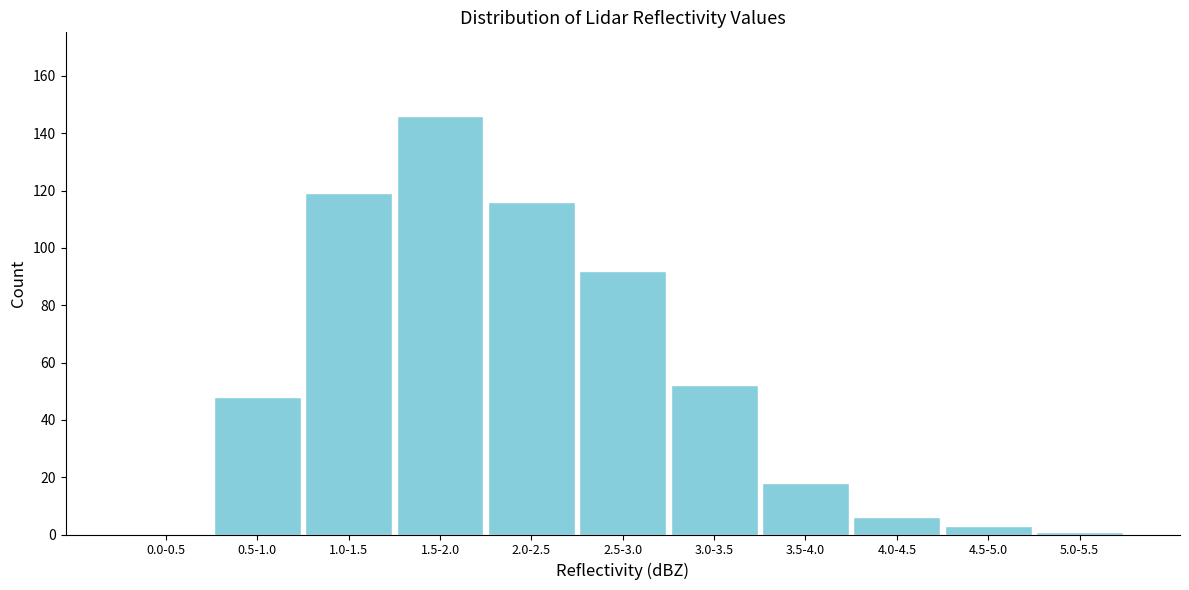

Reading left to right, extract all data points from this chart.

0.0-0.5=0	0.5-1.0=48	1.0-1.5=119	1.5-2.0=146	2.0-2.5=116	2.5-3.0=92	3.0-3.5=52	3.5-4.0=18	4.0-4.5=6	4.5-5.0=3	5.0-5.5=1